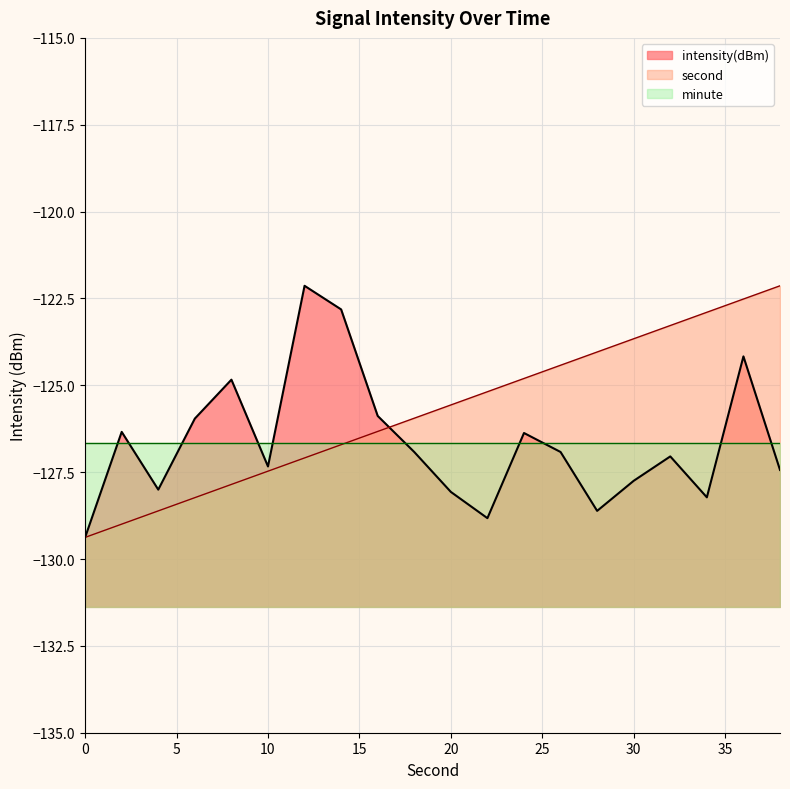

How many intersections are there between second and intensity(dBm)?

1